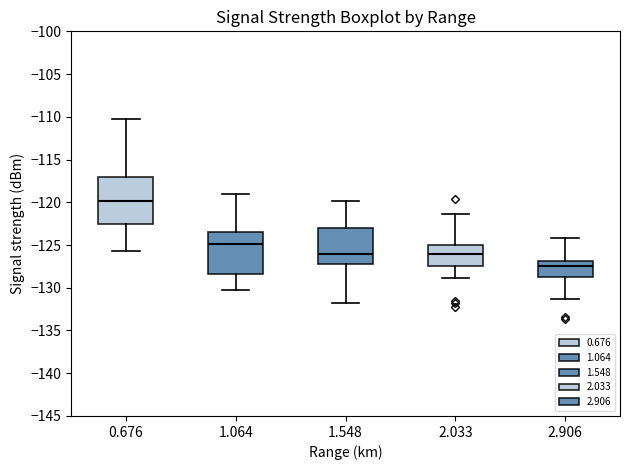

Which box's median line is the lowest?

2.906